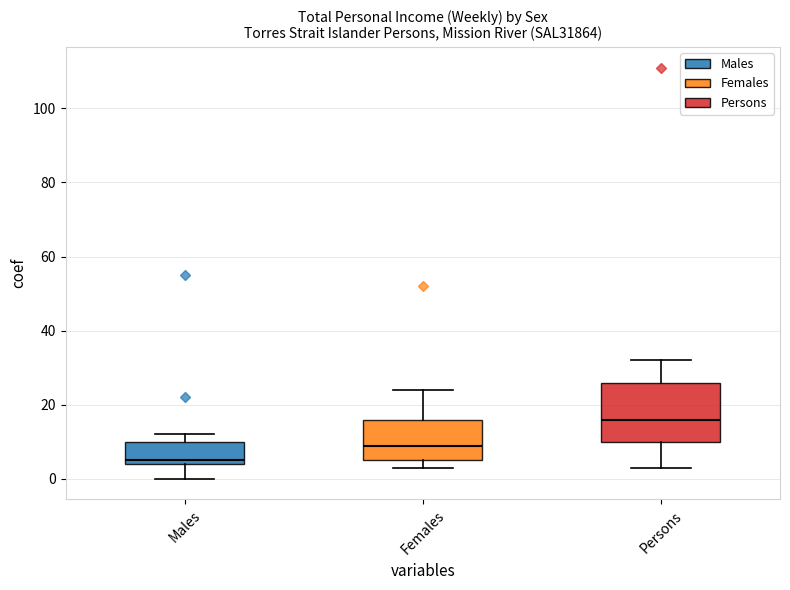

Comparing the boxes themselves (not the whiskers), which one is the tallest?

Persons